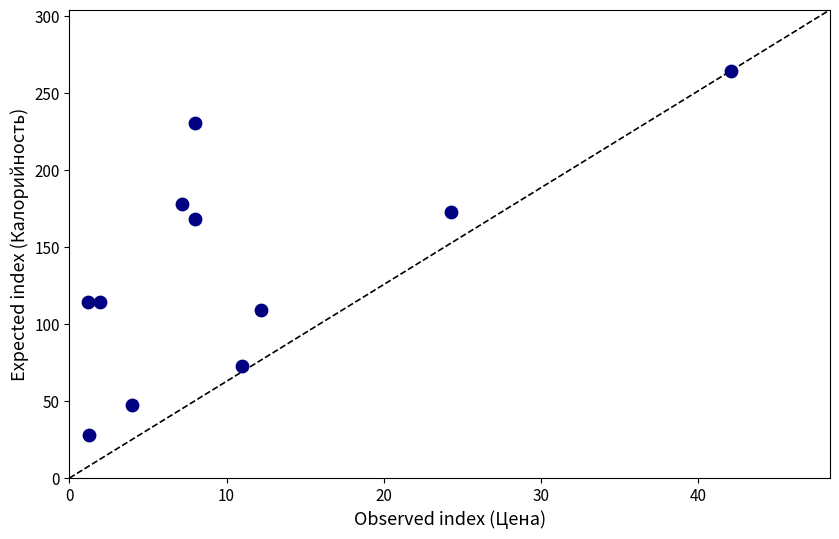

What is the average Y value?

136.3